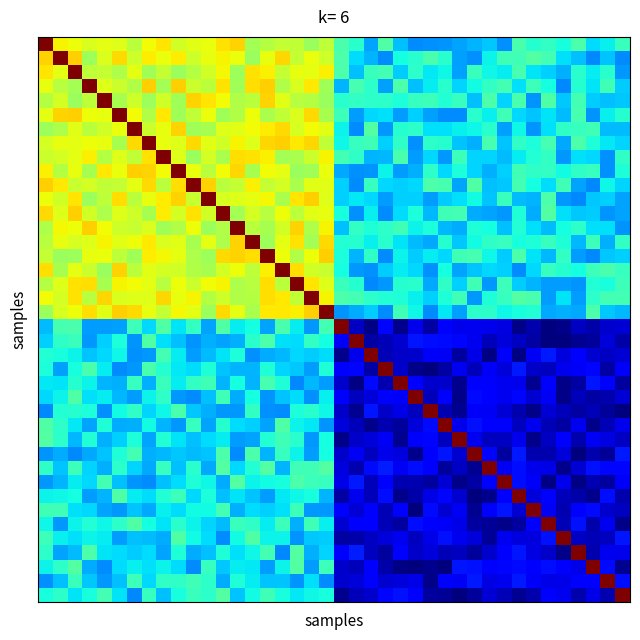

At how many categories does at least one series exceed 1626495068?

40